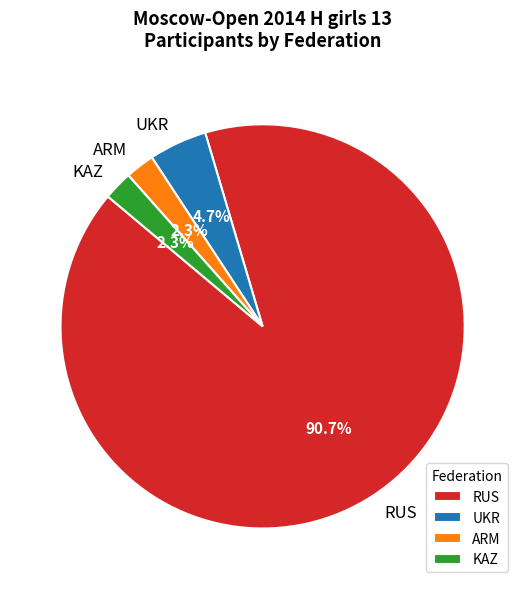

Which has a higher value, KAZ or RUS?

RUS